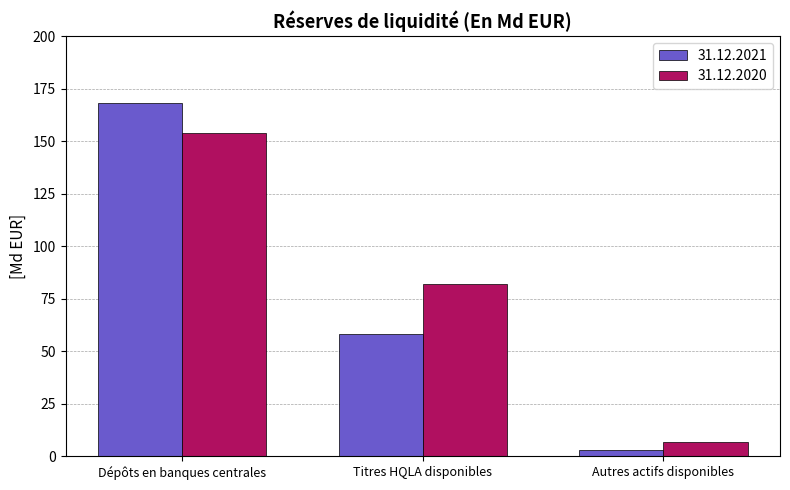

What is the difference between the maximum and minimum values in the 31.12.2020 series?

147